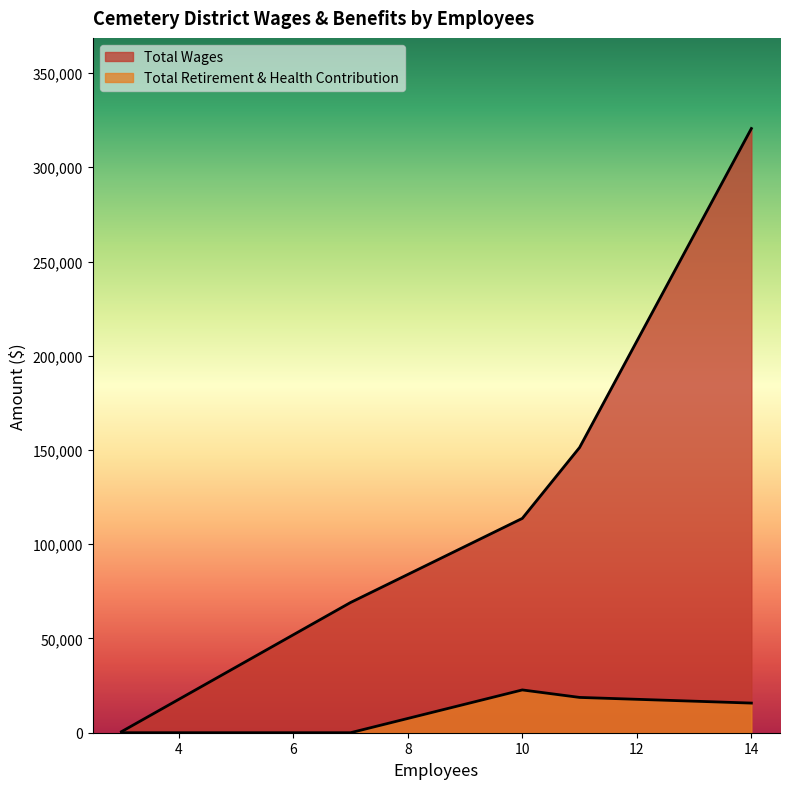

How many distinct data groups are displayed?

2